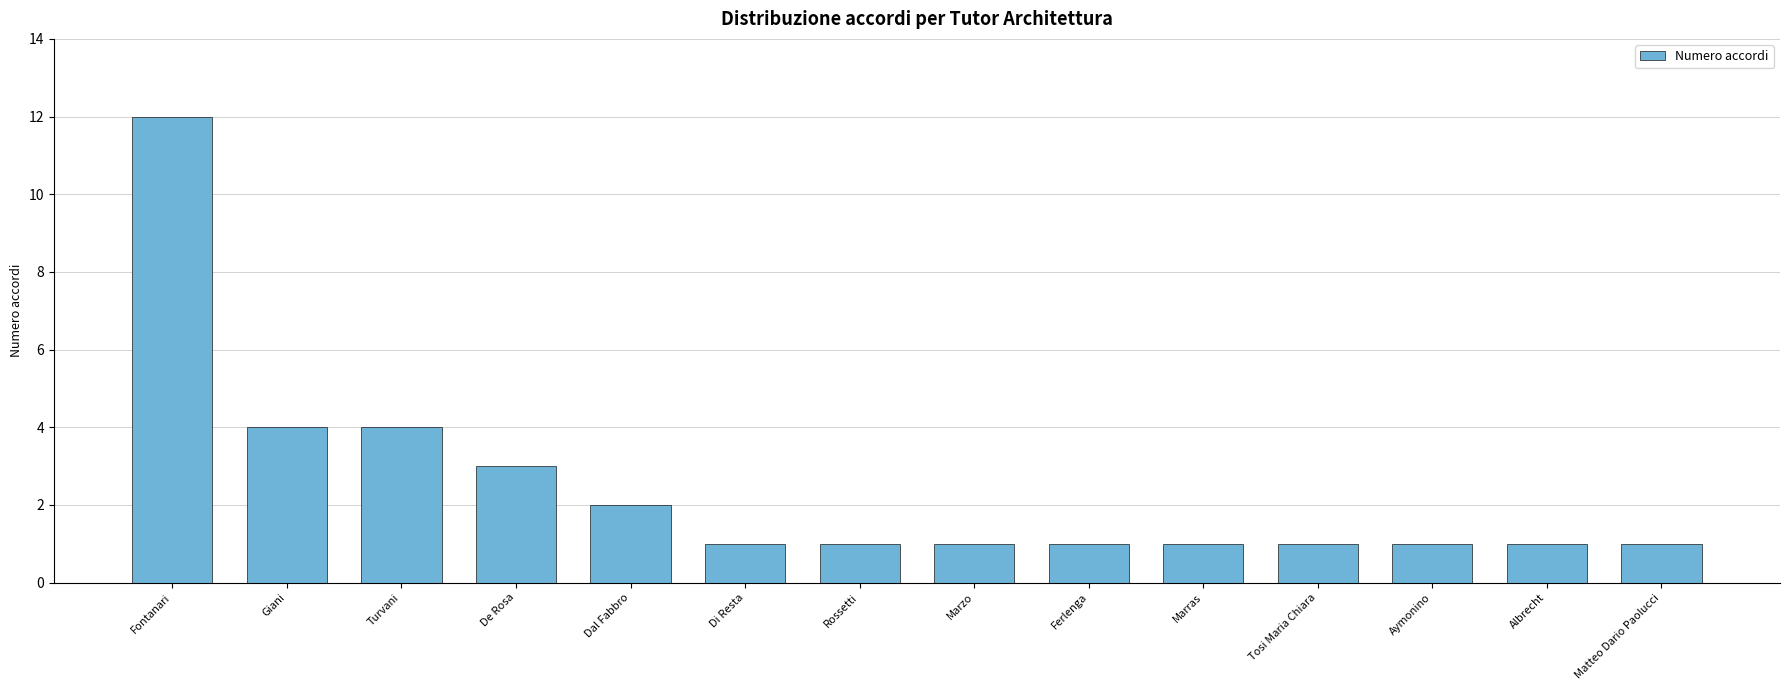

True or false: the data shows 1 at Rossetti.

True